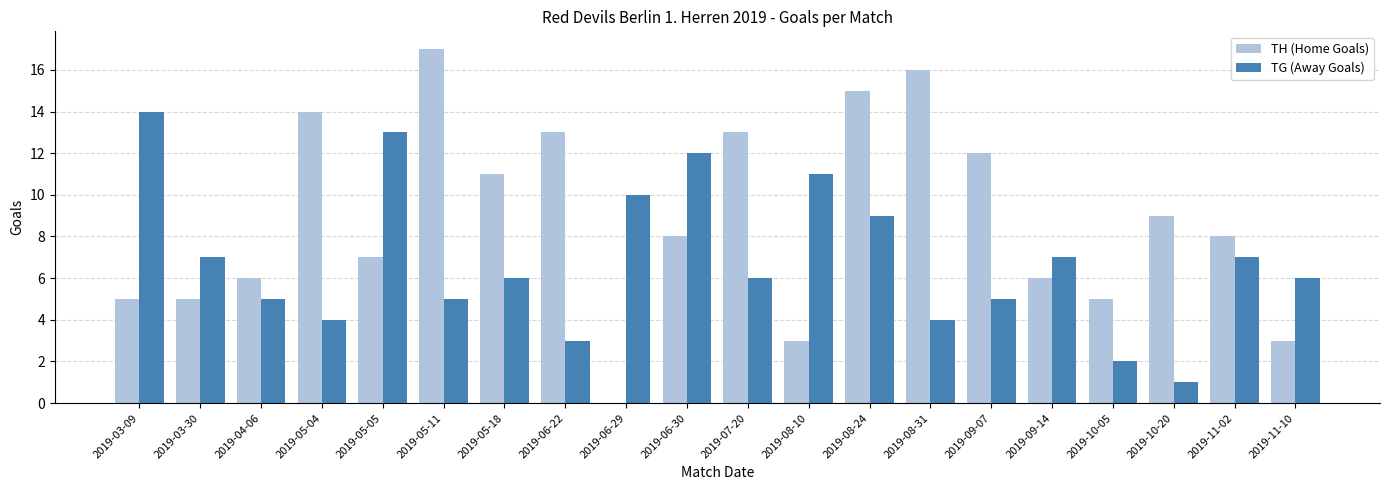

The TG (Away Goals) series shows 0 at 2019-10-20. True or false?

False